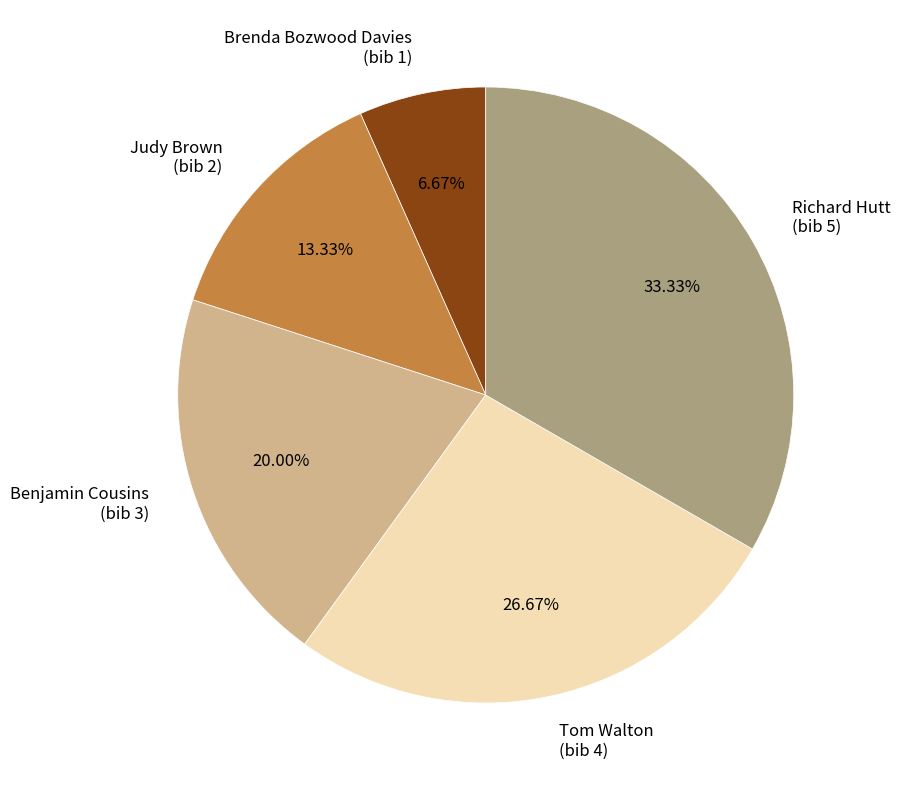

How many segments does this pie chart have?

5